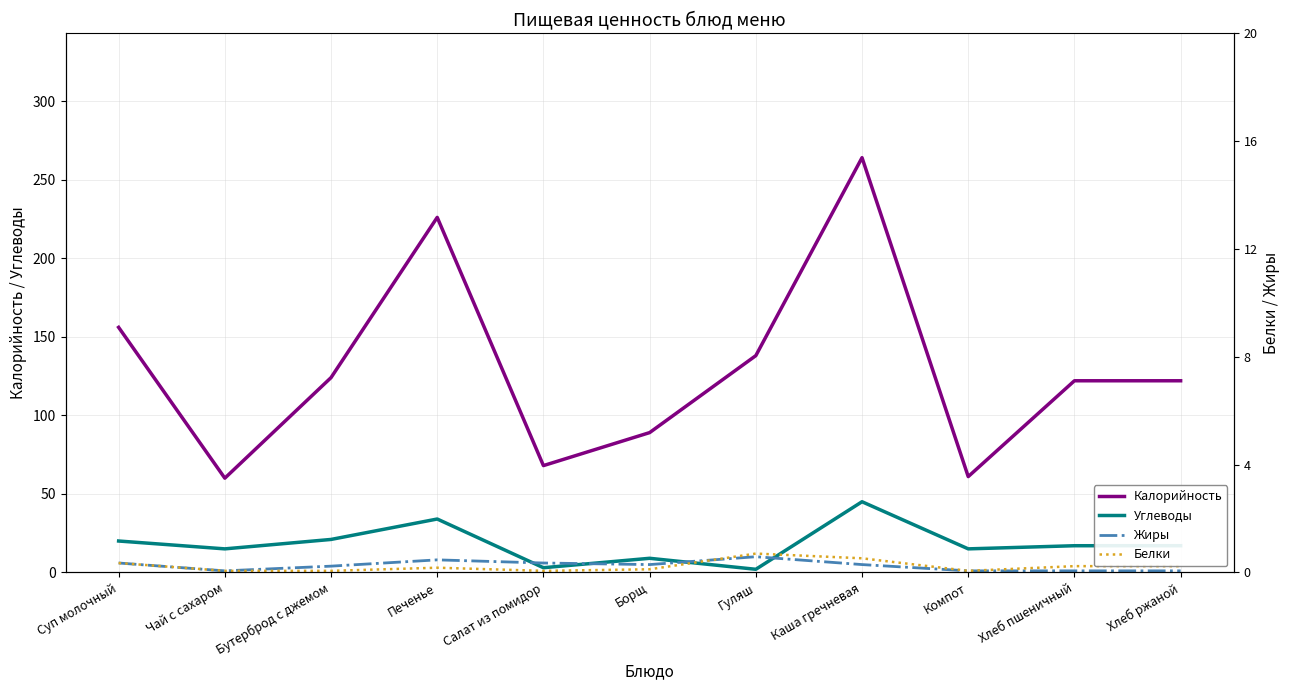

In Белки, how many points are lower than both neighbors (excluding endpoints)?

2